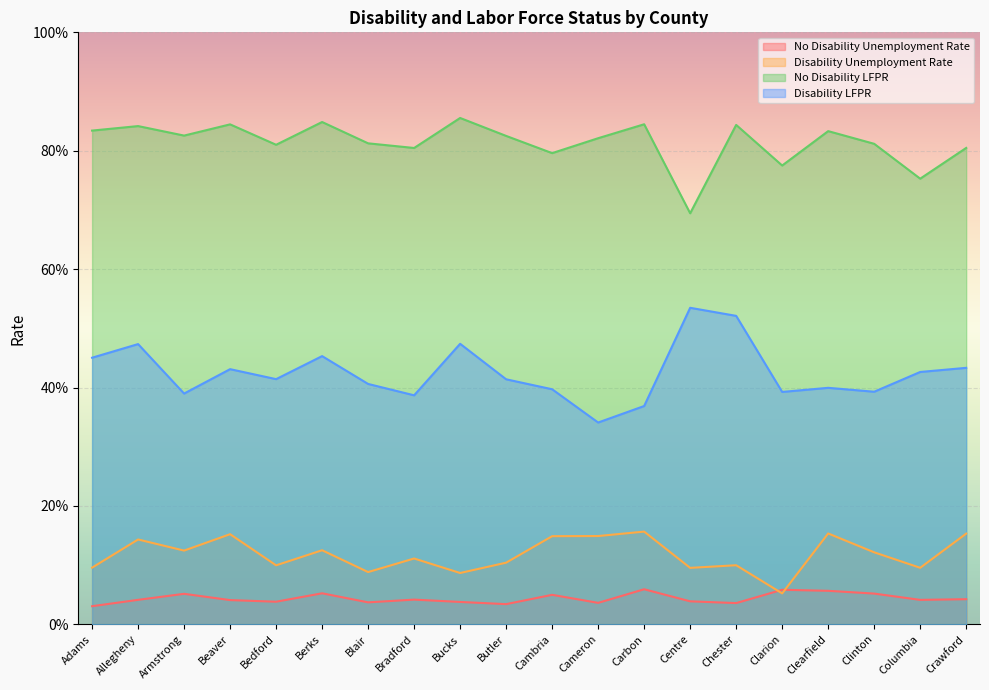

At which category does Disability LFPR reach its first local valley?

Armstrong